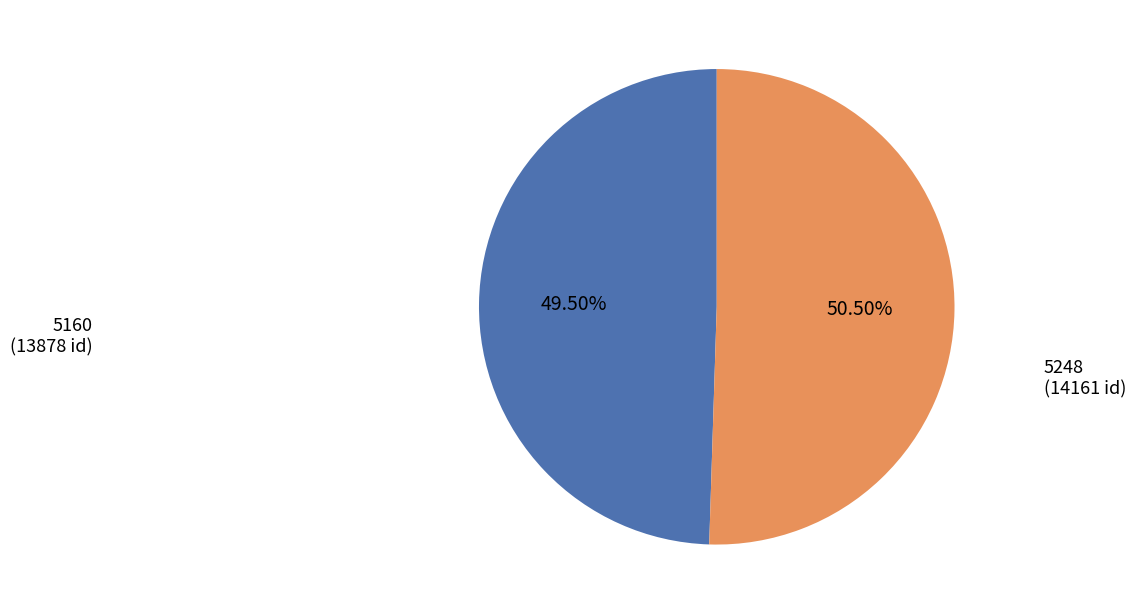

How many slices are in this pie chart?

2